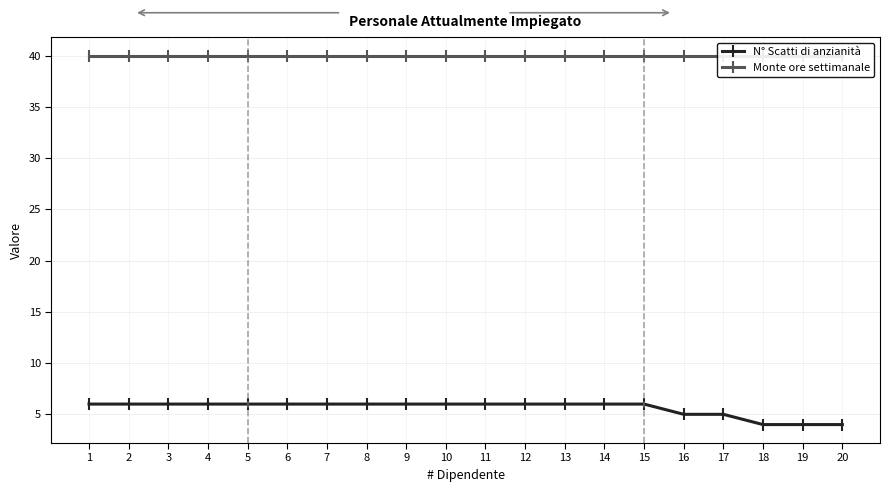

True or false: N° Scatti di anzianità and Monte ore settimanale intersect in this chart.

False